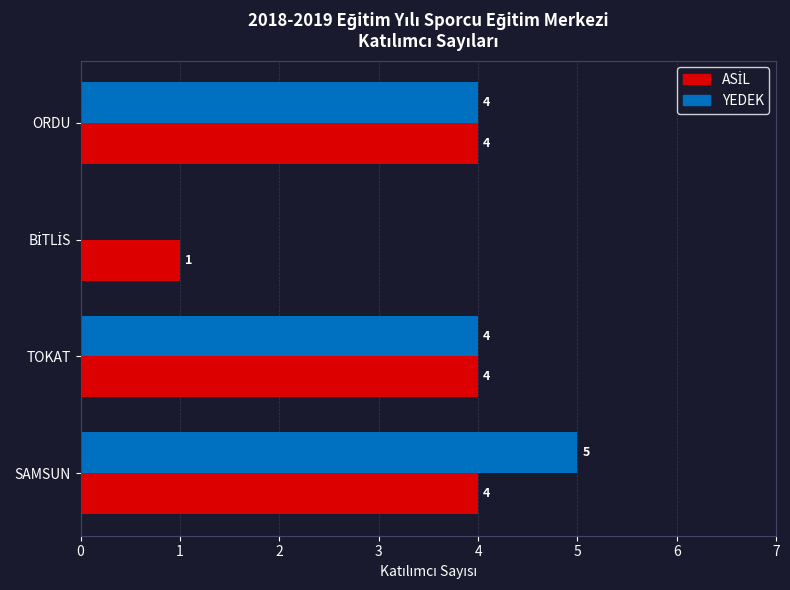

What is the sum of all YEDEK values?

13